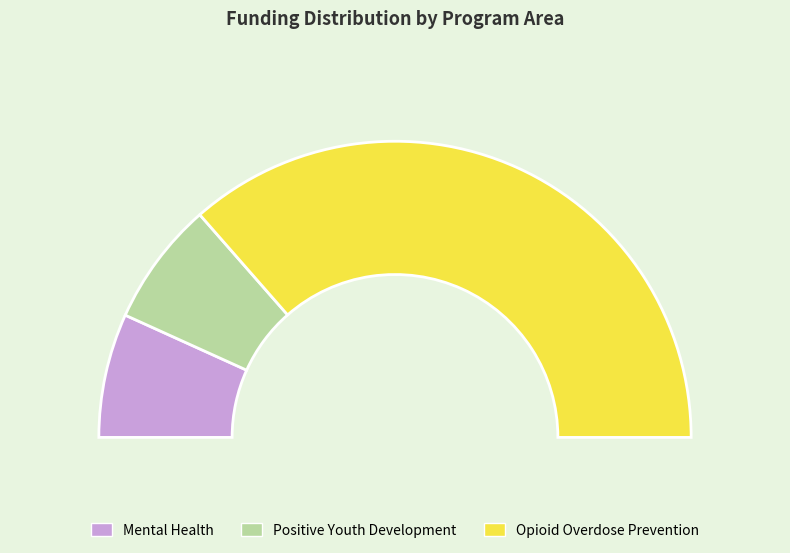

What is the smallest slice in the pie chart?

Mental Health